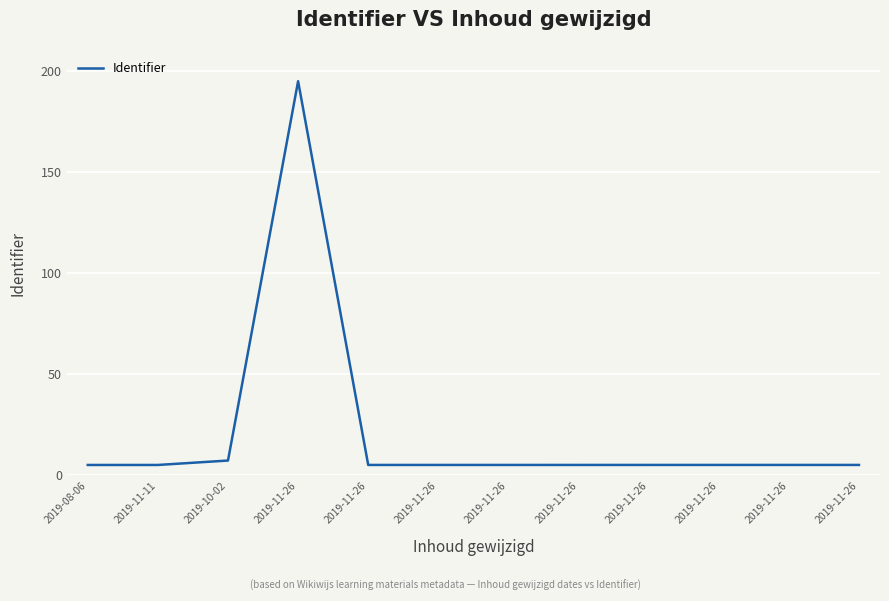

What value does the data have at 2019-11-26?

5.0